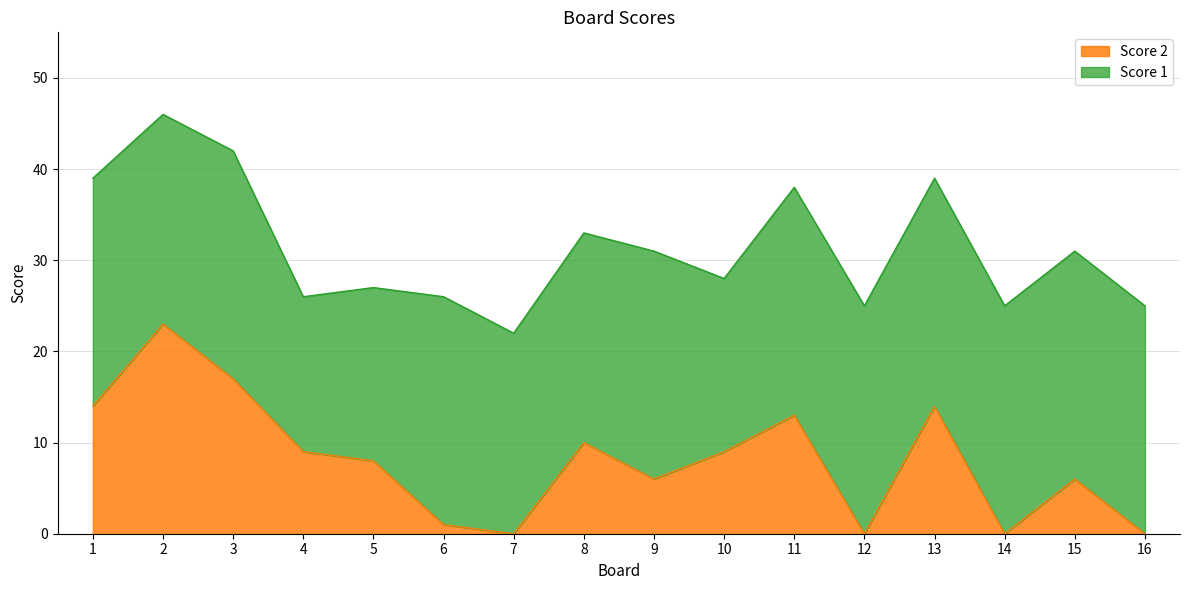

At which label is the value closest to 11?

8